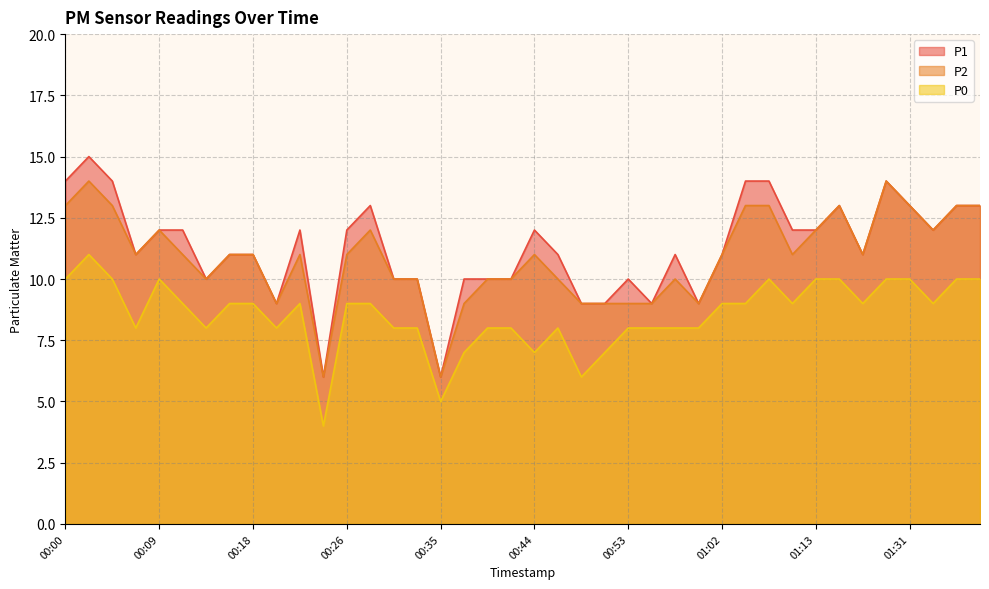

What is the sum of all P0 values?

342